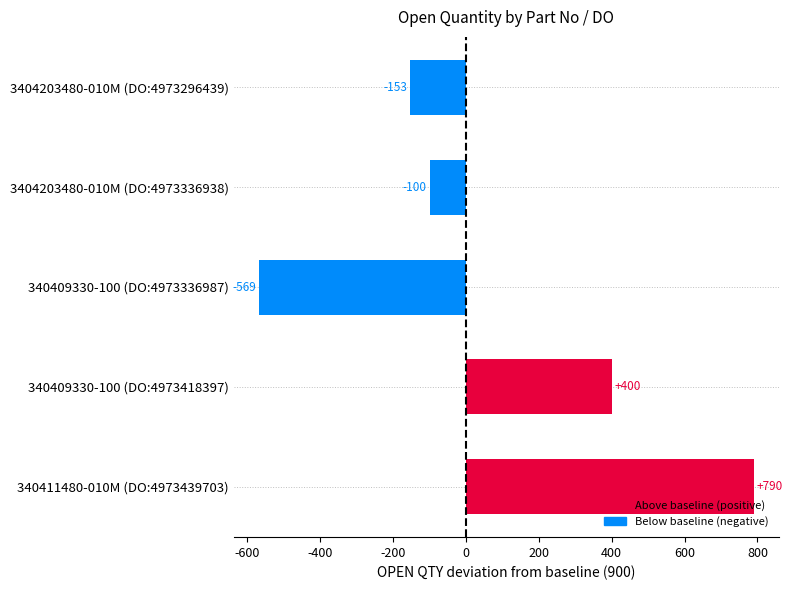

The chart shows a value of -54 at 3404203480-010M (DO:4973336938). True or false?

False